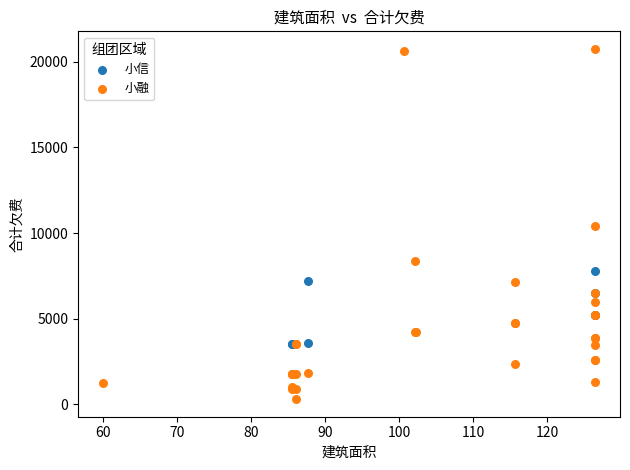

Which series contains the highest Y value?

小融